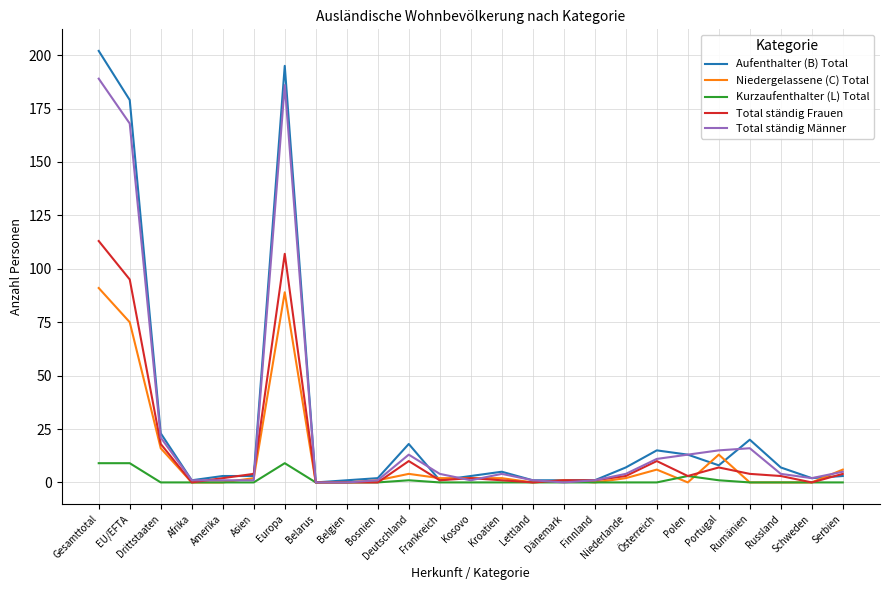

Is it true that Niedergelassene (C) Total equals 0 at Finnland?

True